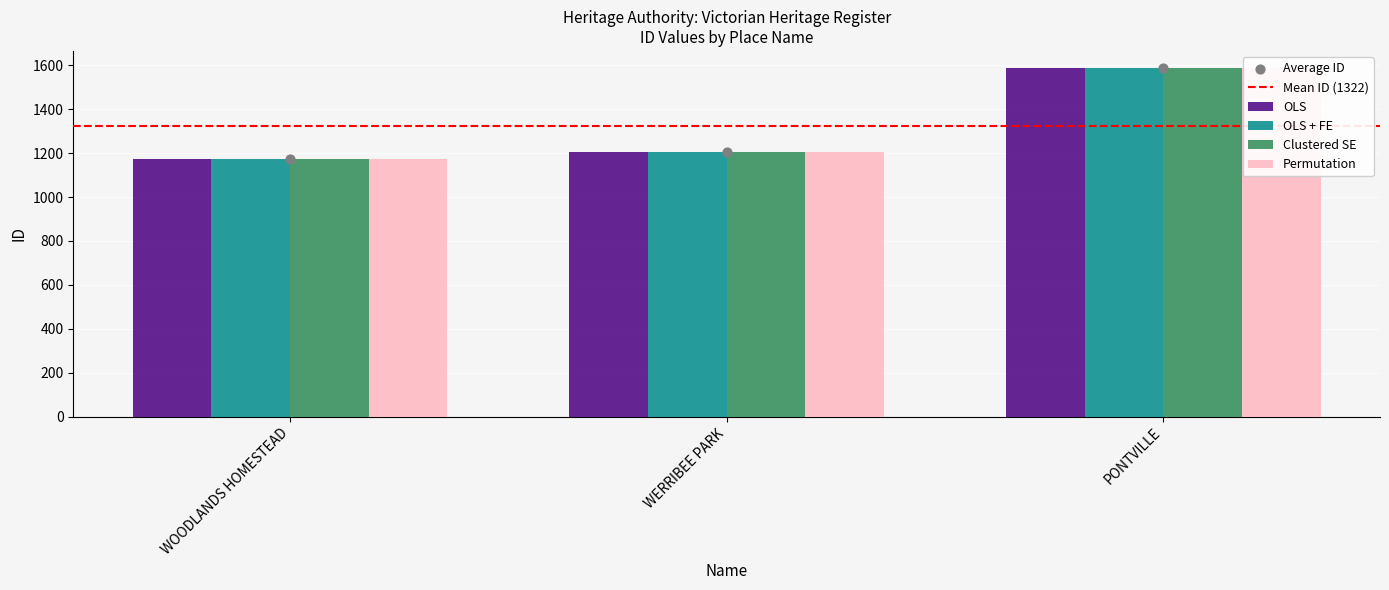

Is the value of OLS + FE at PONTVILLE greater than the value of OLS at PONTVILLE?

No